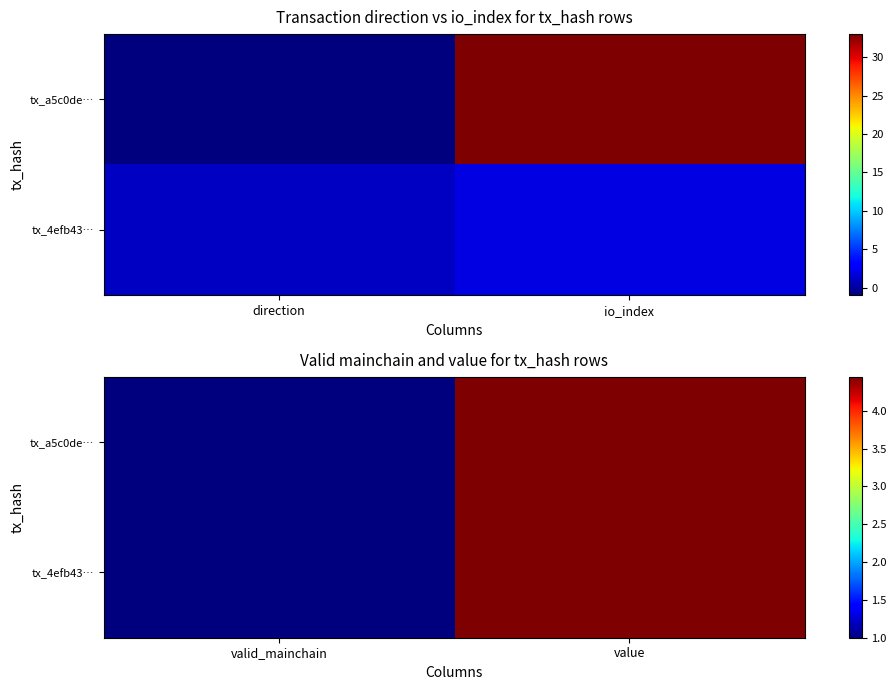

Count the number of categories in the chart.

2